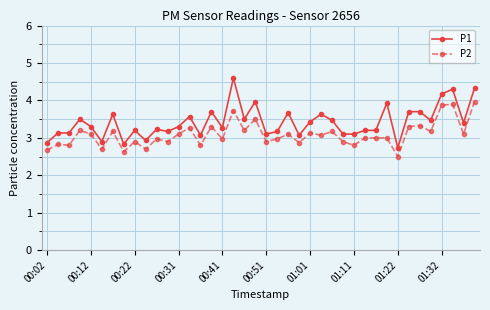

How many distinct data groups are displayed?

2